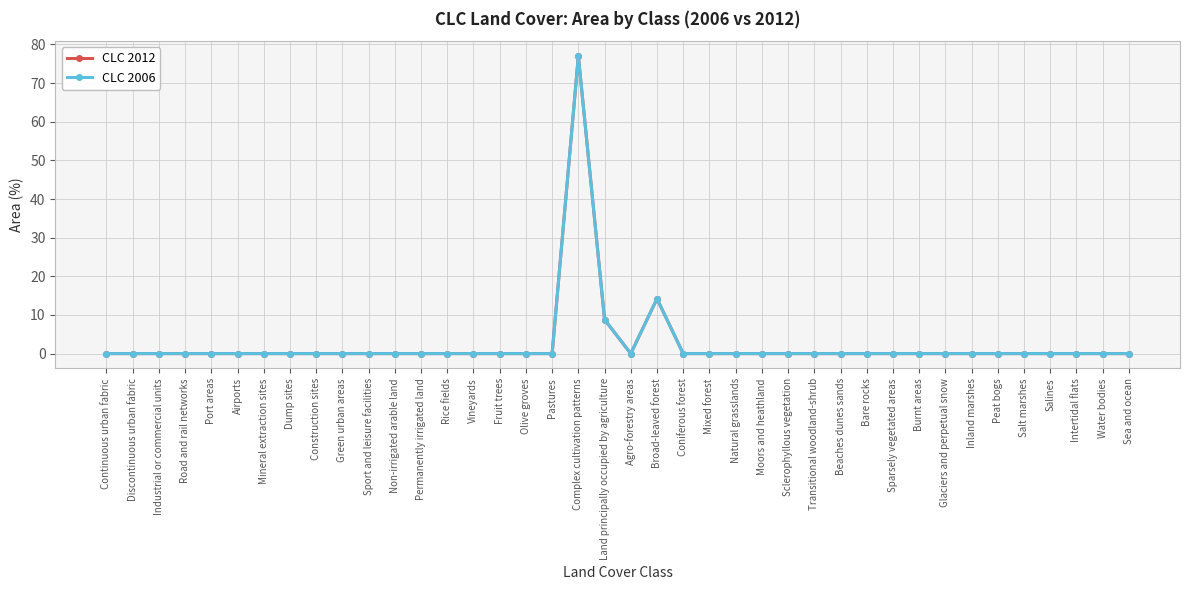

Reading left to right, extract all data points from this chart.

CLC 2012: Continuous urban fabric=0.0	Discontinuous urban fabric=0.0	Industrial or commercial units=0.0	Road and rail networks=0.0	Port areas=0.0	Airports=0.0	Mineral extraction sites=0.0	Dump sites=0.0	Construction sites=0.0	Green urban areas=0.0	Sport and leisure facilities=0.0	Non-irrigated arable land=0.0	Permanently irrigated land=0.0	Rice fields=0.0	Vineyards=0.0	Fruit trees=0.0	Olive groves=0.0	Pastures=0.0	Complex cultivation patterns=77.0	Land principally occupied by agriculture=8.8	Agro-forestry areas=0.0	Broad-leaved forest=14.2	Coniferous forest=0.0	Mixed forest=0.0	Natural grasslands=0.0	Moors and heathland=0.0	Sclerophyllous vegetation=0.0	Transitional woodland-shrub=0.0	Beaches dunes sands=0.0	Bare rocks=0.0	Sparsely vegetated areas=0.0	Burnt areas=0.0	Glaciers and perpetual snow=0.0	Inland marshes=0.0	Peat bogs=0.0	Salt marshes=0.0	Salines=0.0	Intertidal flats=0.0	Water bodies=0.0	Sea and ocean=0.0
CLC 2006: Continuous urban fabric=0.0	Discontinuous urban fabric=0.0	Industrial or commercial units=0.0	Road and rail networks=0.0	Port areas=0.0	Airports=0.0	Mineral extraction sites=0.0	Dump sites=0.0	Construction sites=0.0	Green urban areas=0.0	Sport and leisure facilities=0.0	Non-irrigated arable land=0.0	Permanently irrigated land=0.0	Rice fields=0.0	Vineyards=0.0	Fruit trees=0.0	Olive groves=0.0	Pastures=0.0	Complex cultivation patterns=77.0	Land principally occupied by agriculture=8.8	Agro-forestry areas=0.0	Broad-leaved forest=14.2	Coniferous forest=0.0	Mixed forest=0.0	Natural grasslands=0.0	Moors and heathland=0.0	Sclerophyllous vegetation=0.0	Transitional woodland-shrub=0.0	Beaches dunes sands=0.0	Bare rocks=0.0	Sparsely vegetated areas=0.0	Burnt areas=0.0	Glaciers and perpetual snow=0.0	Inland marshes=0.0	Peat bogs=0.0	Salt marshes=0.0	Salines=0.0	Intertidal flats=0.0	Water bodies=0.0	Sea and ocean=0.0